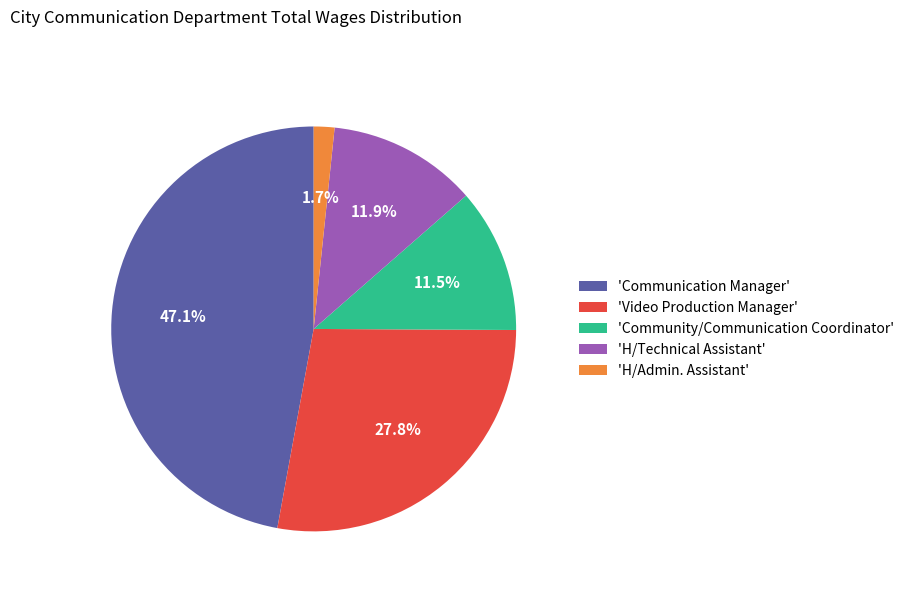

Count the number of slices in the pie.

5